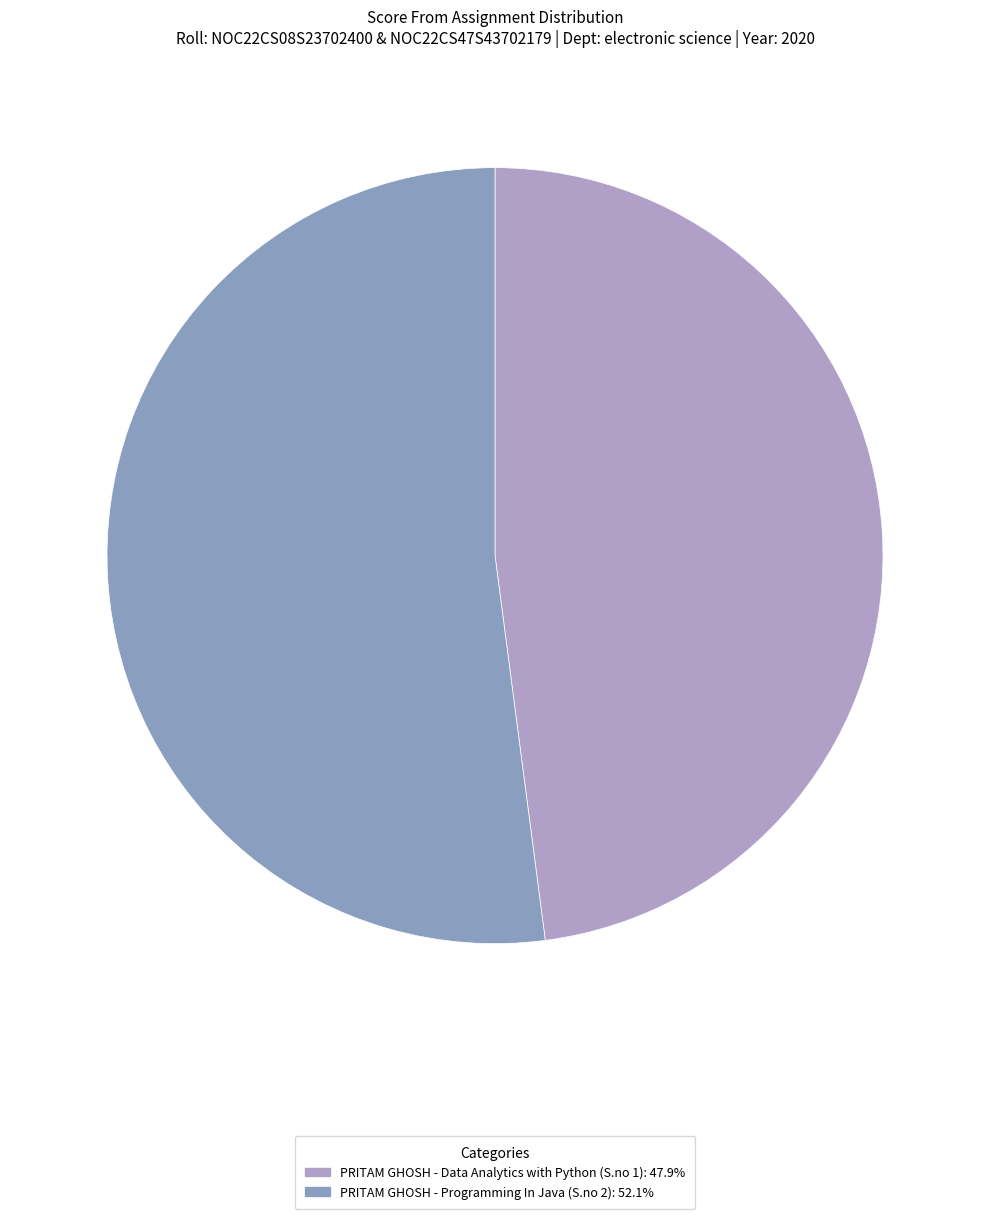

What percentage is the PRITAM GHOSH - Programming In Java (S.no 2) slice, to the nearest percent?

52%